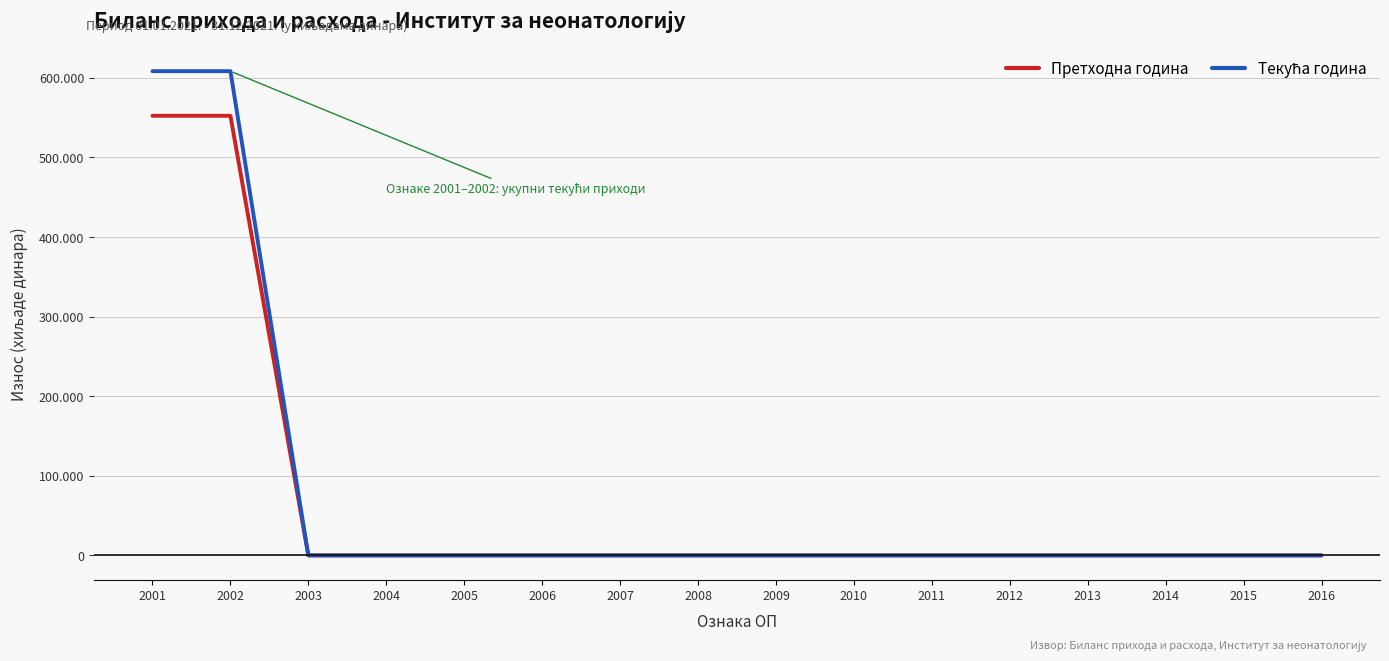

Rank the series by their average value, from highest to lowest.

Текућа година, Претходна година